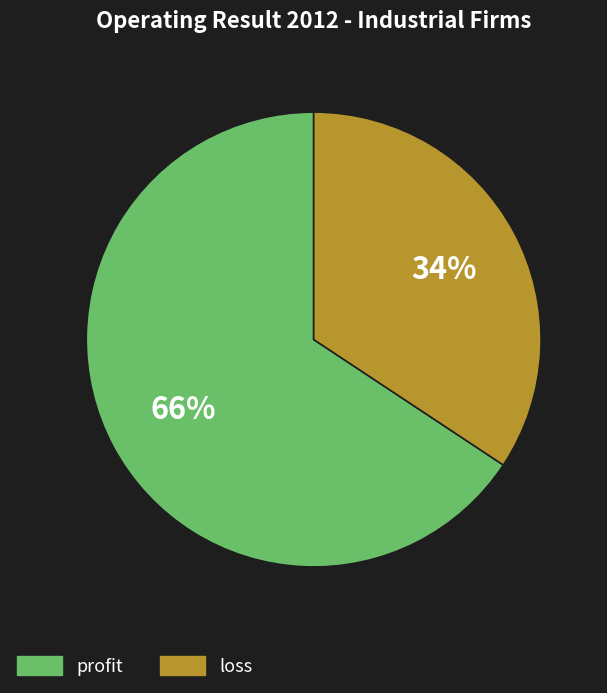

Count the number of slices in the pie.

2